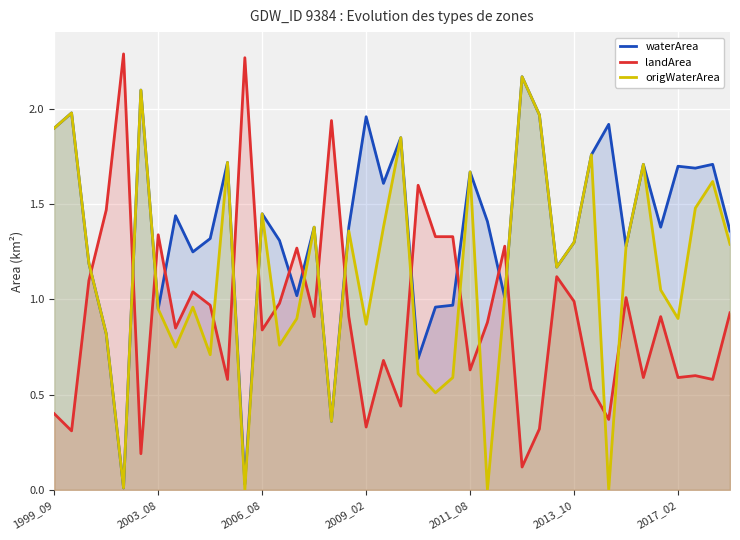

Rank the series by their average value, from highest to lowest.

waterArea, origWaterArea, landArea